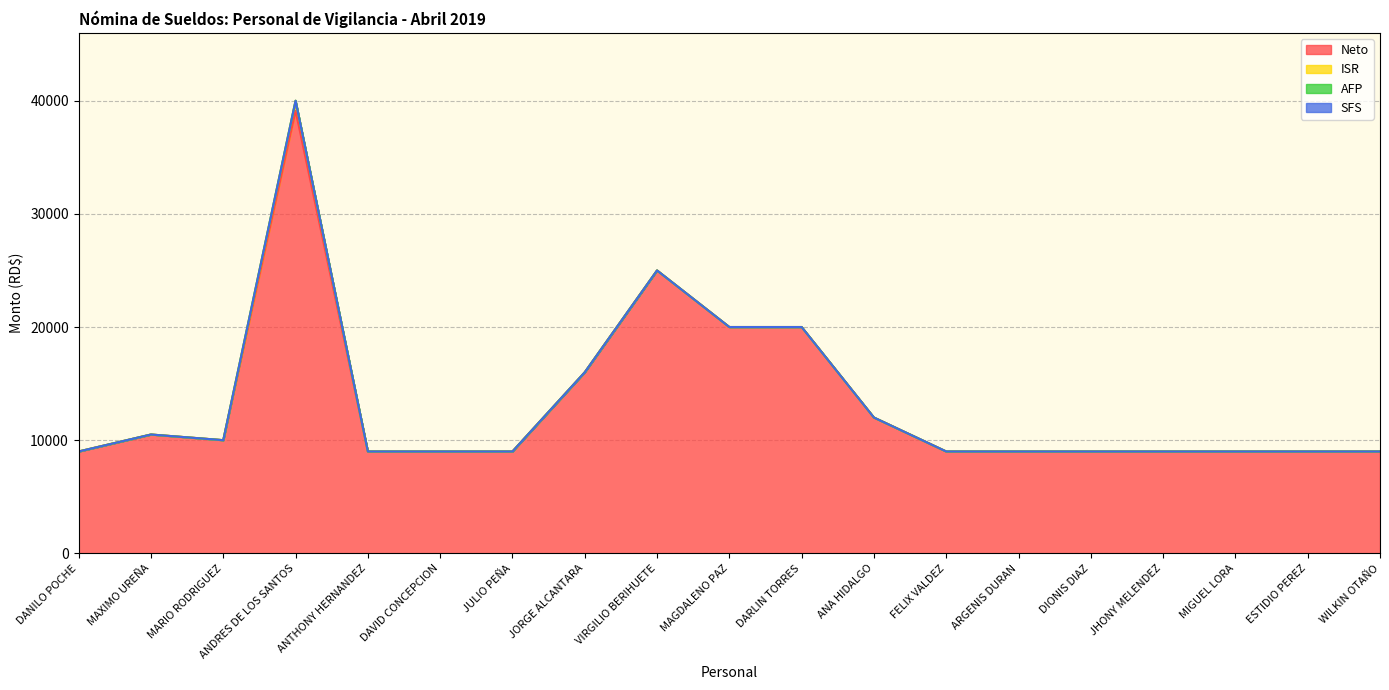

In Neto, how many points are higher than both neighbors (excluding endpoints)?

3